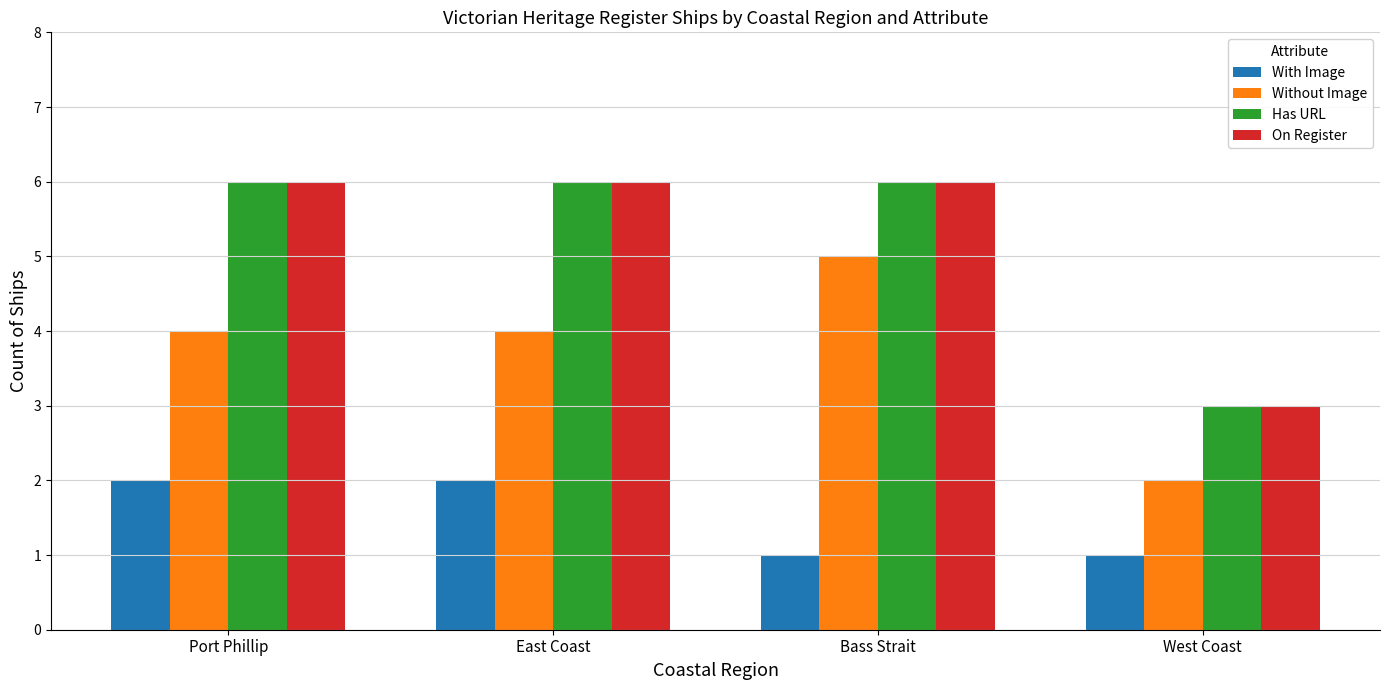

What value does the Without Image series have at Bass Strait?

5